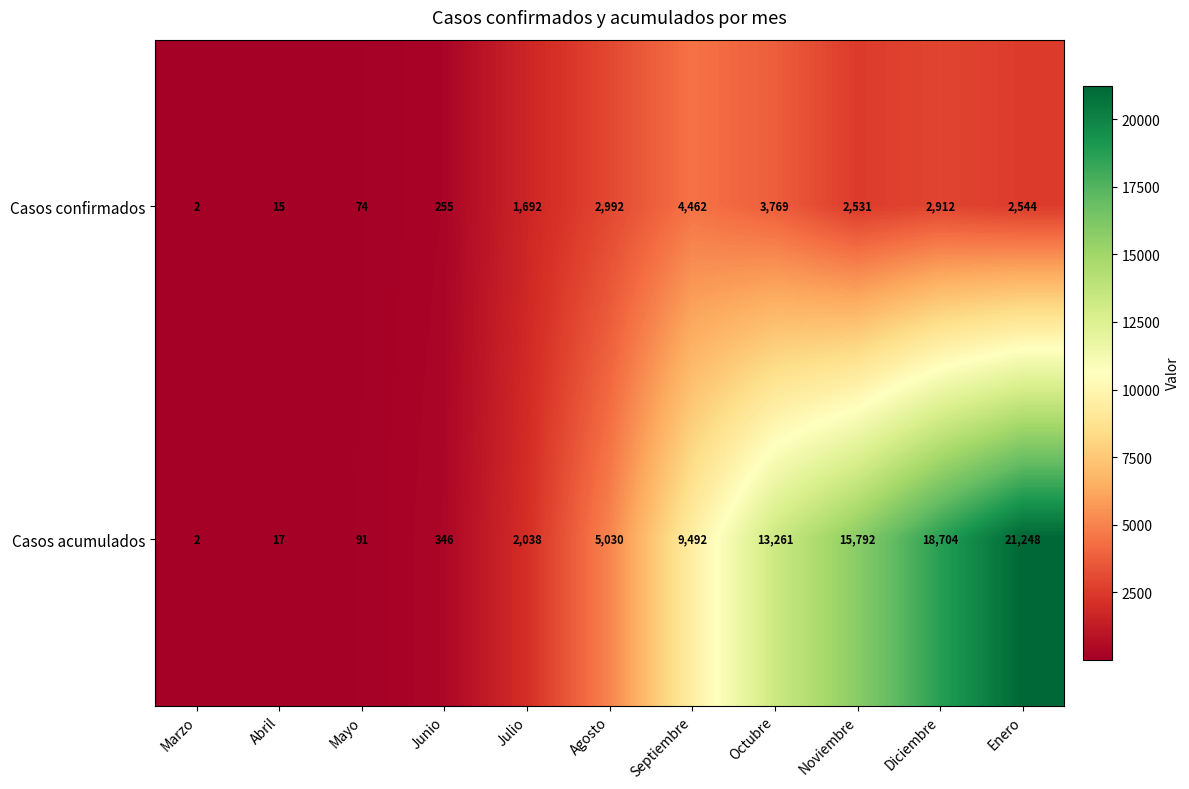

Between Octubre and Noviembre, which series saw the biggest shift?

Casos acumulados